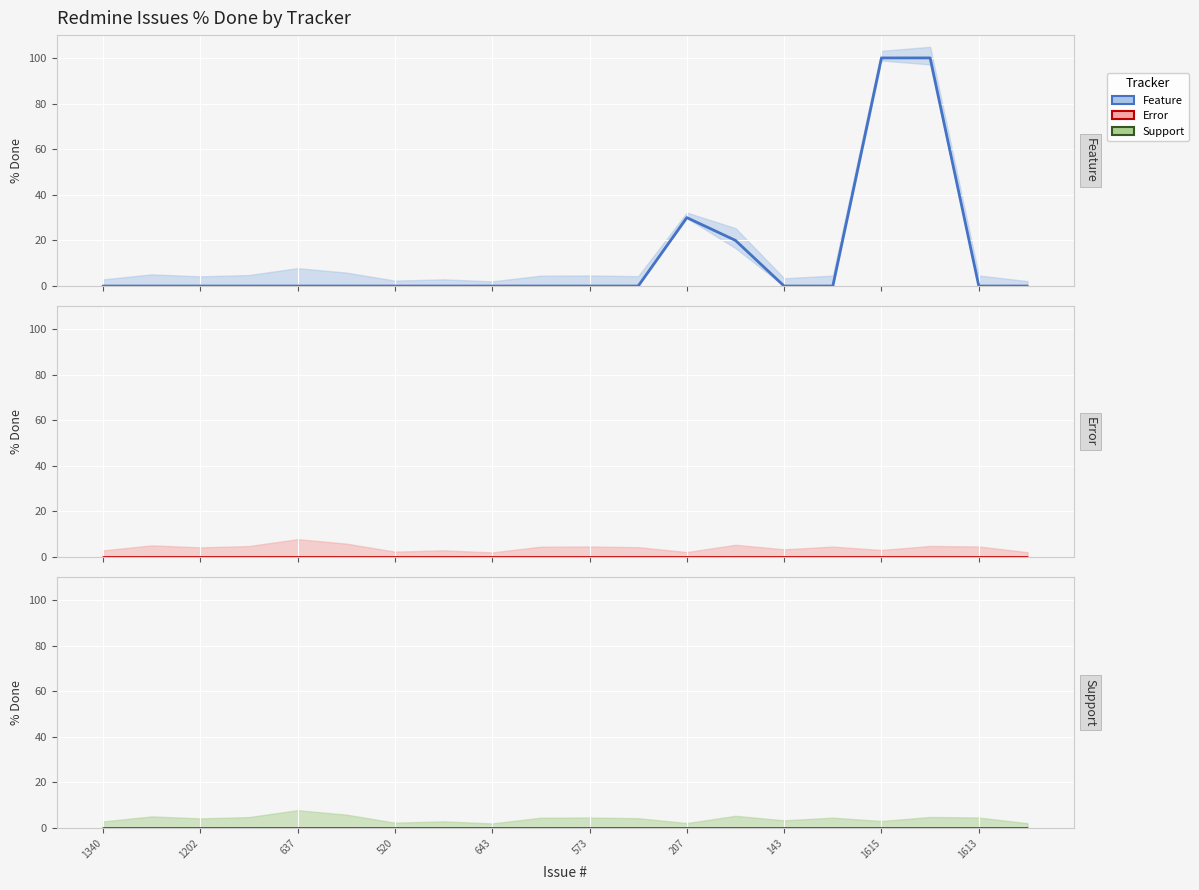

At which label does Error reach its minimum?

1340